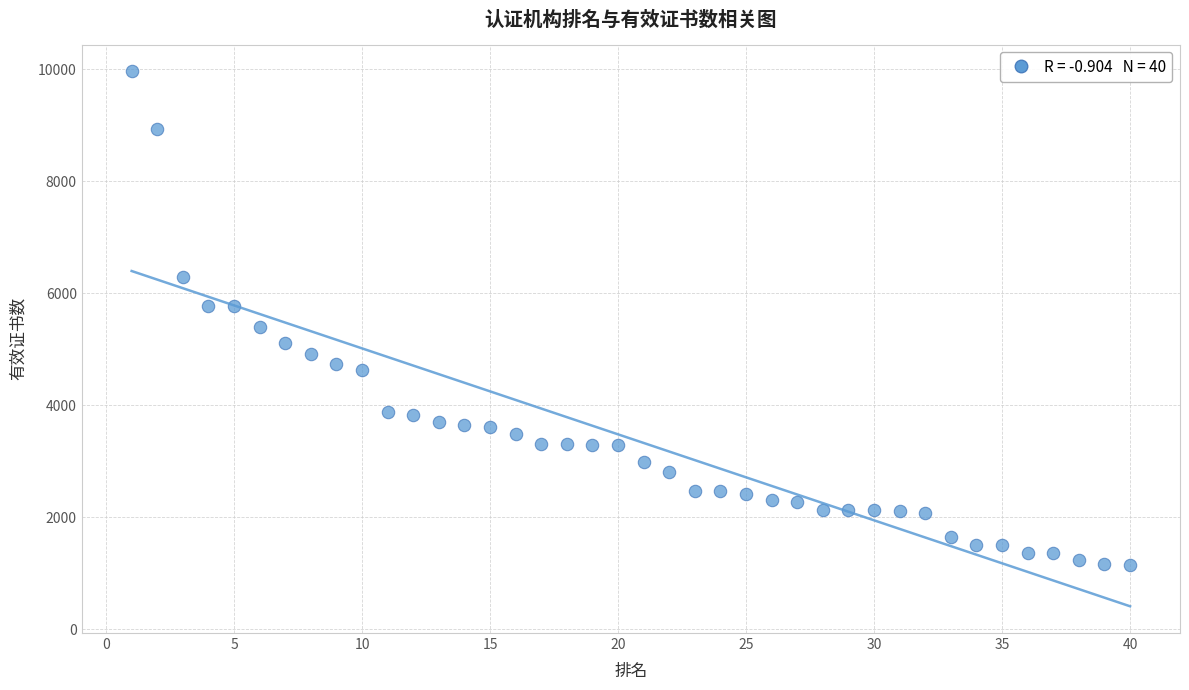

What is the range of Y values (max minus min)?

8805